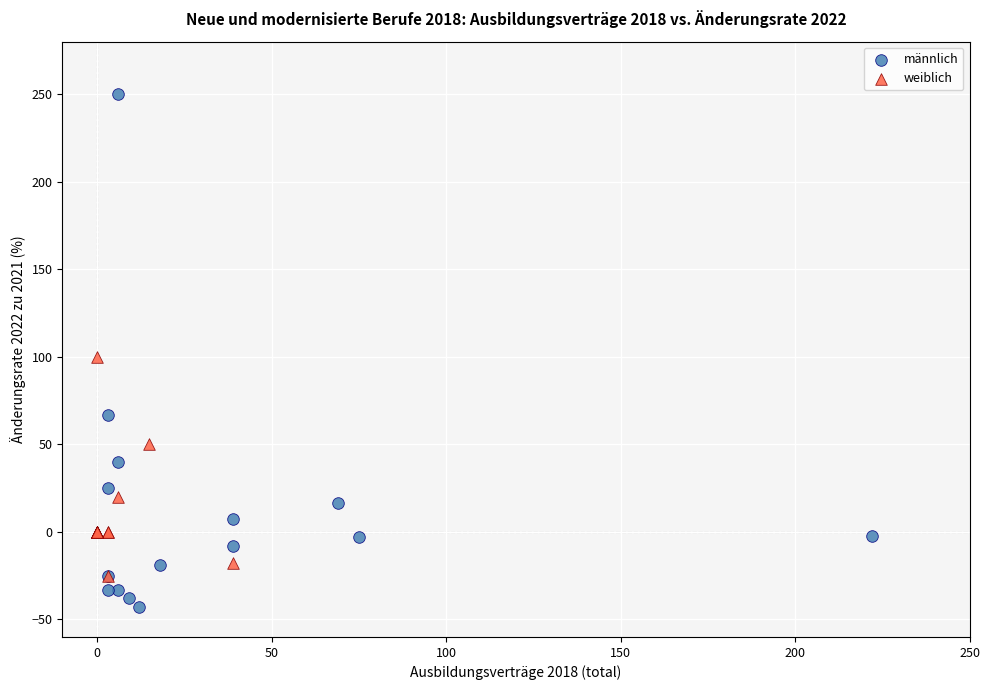

Which series has the widest spread of Y values?

männlich